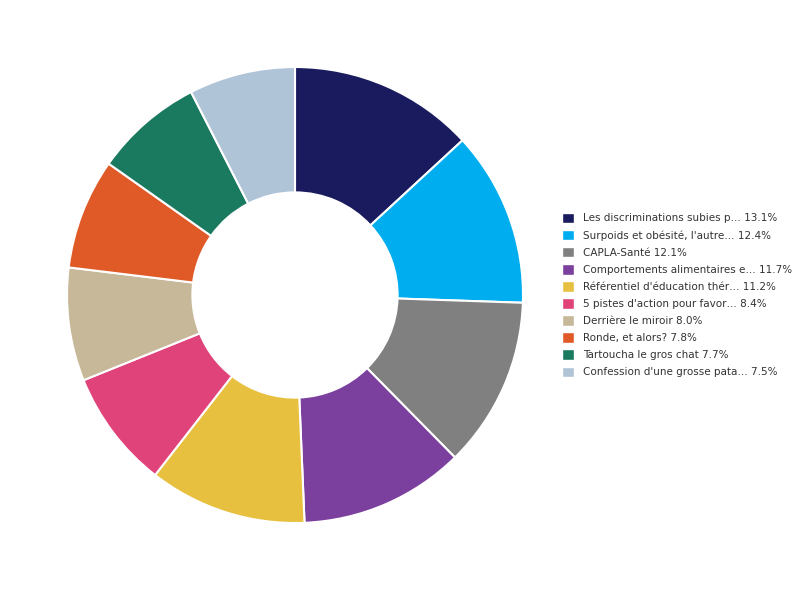

Does any single category account for the majority?

No